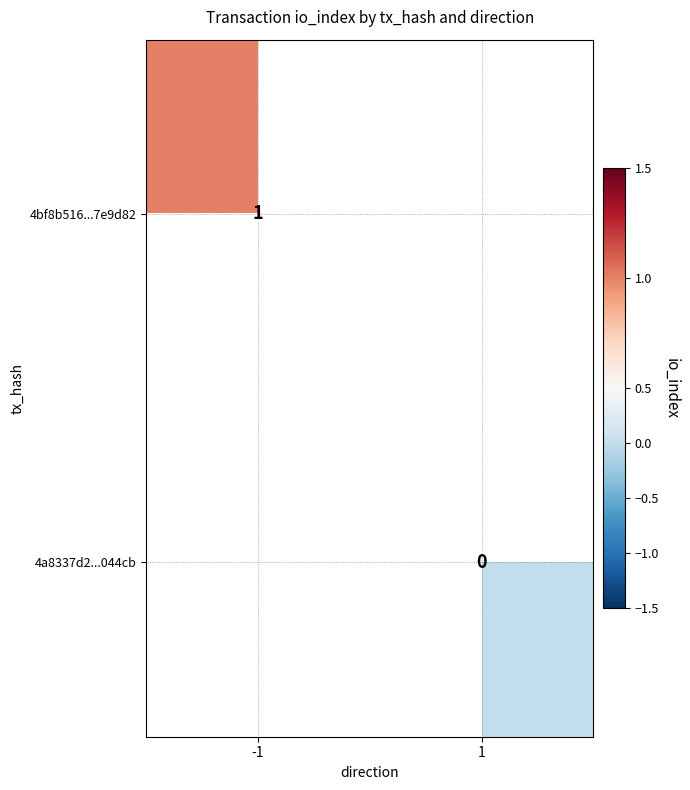

What is the highest value of the 4bf8b516...7e9d82 series?

1.0